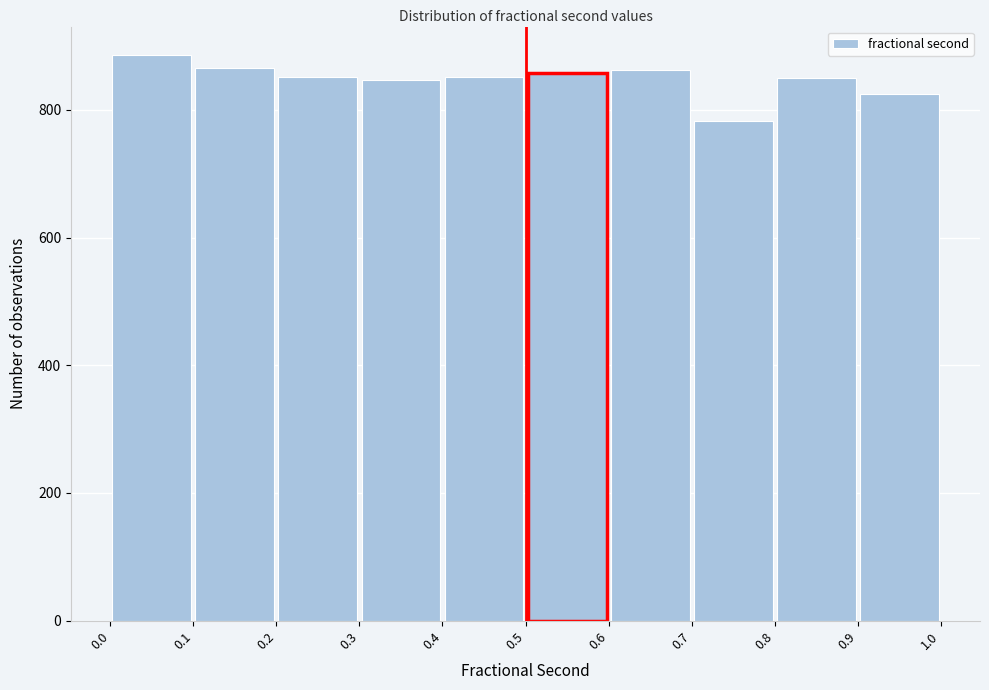

Reading left to right, transcribe this chart: for each bar, give the range it covers on the x-axis and its height. The values are not printed on the chart, so give them approximately, as read against the axis.

0.0 to 0.1: 880
0.1 to 0.2: 860
0.2 to 0.3: 860
0.3 to 0.4: 840
0.4 to 0.5: 860
0.5 to 0.6: 860
0.6 to 0.7: 860
0.7 to 0.8: 780
0.8 to 0.9: 840
0.9 to 1.0: 820